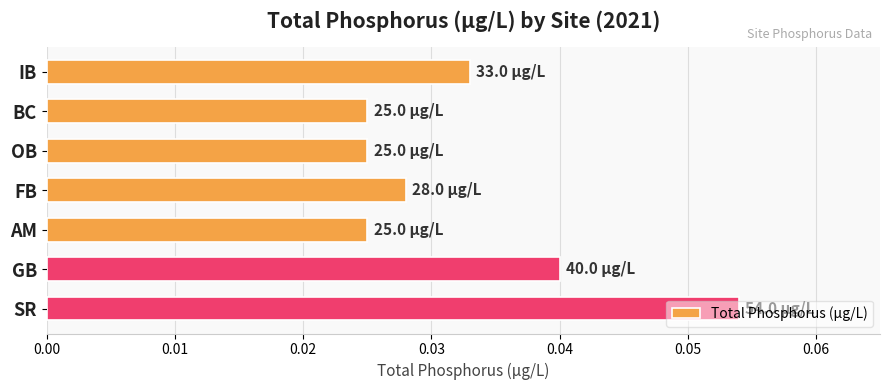

Which has a higher value, IB or OB?

IB